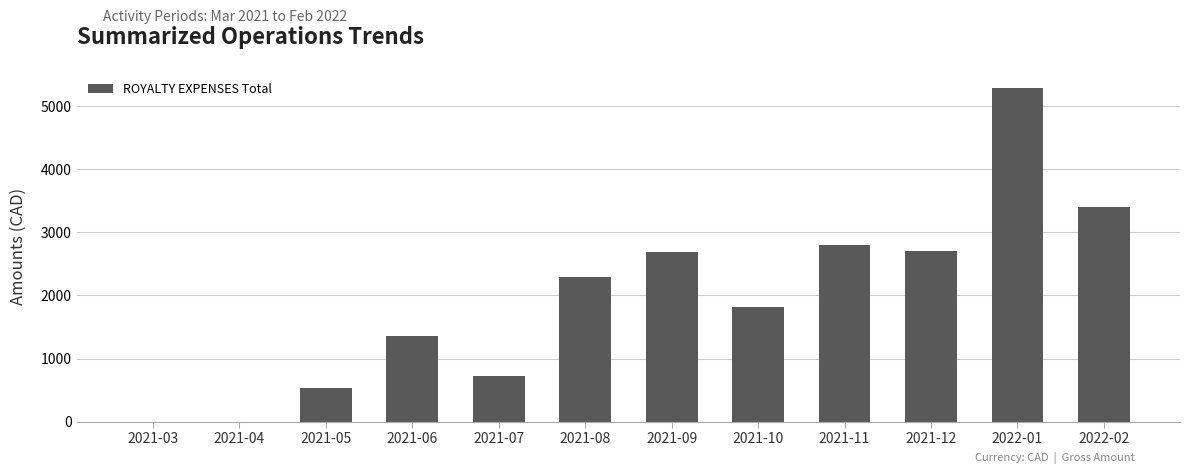

Is it true that the value at 2021-11 is 1351.2?

False